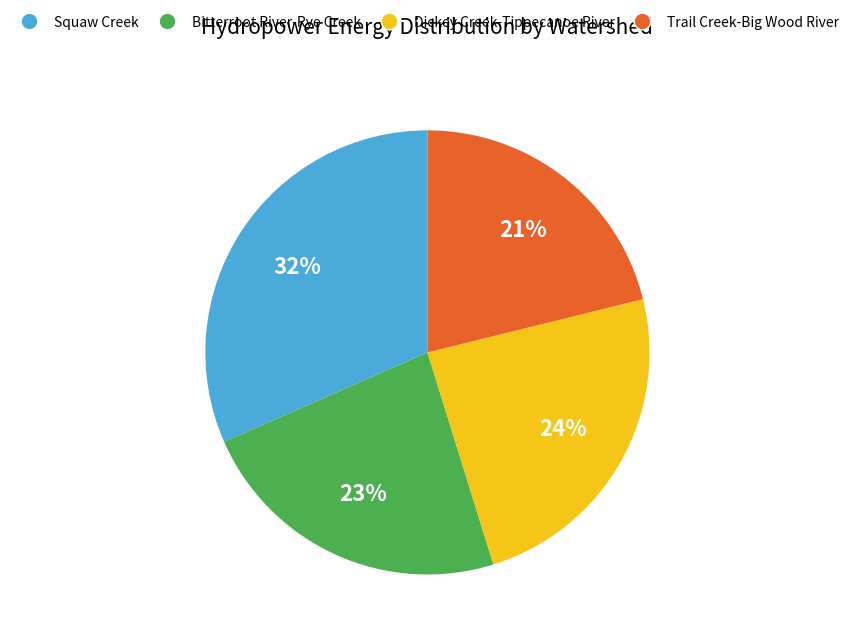

How many segments does this pie chart have?

4